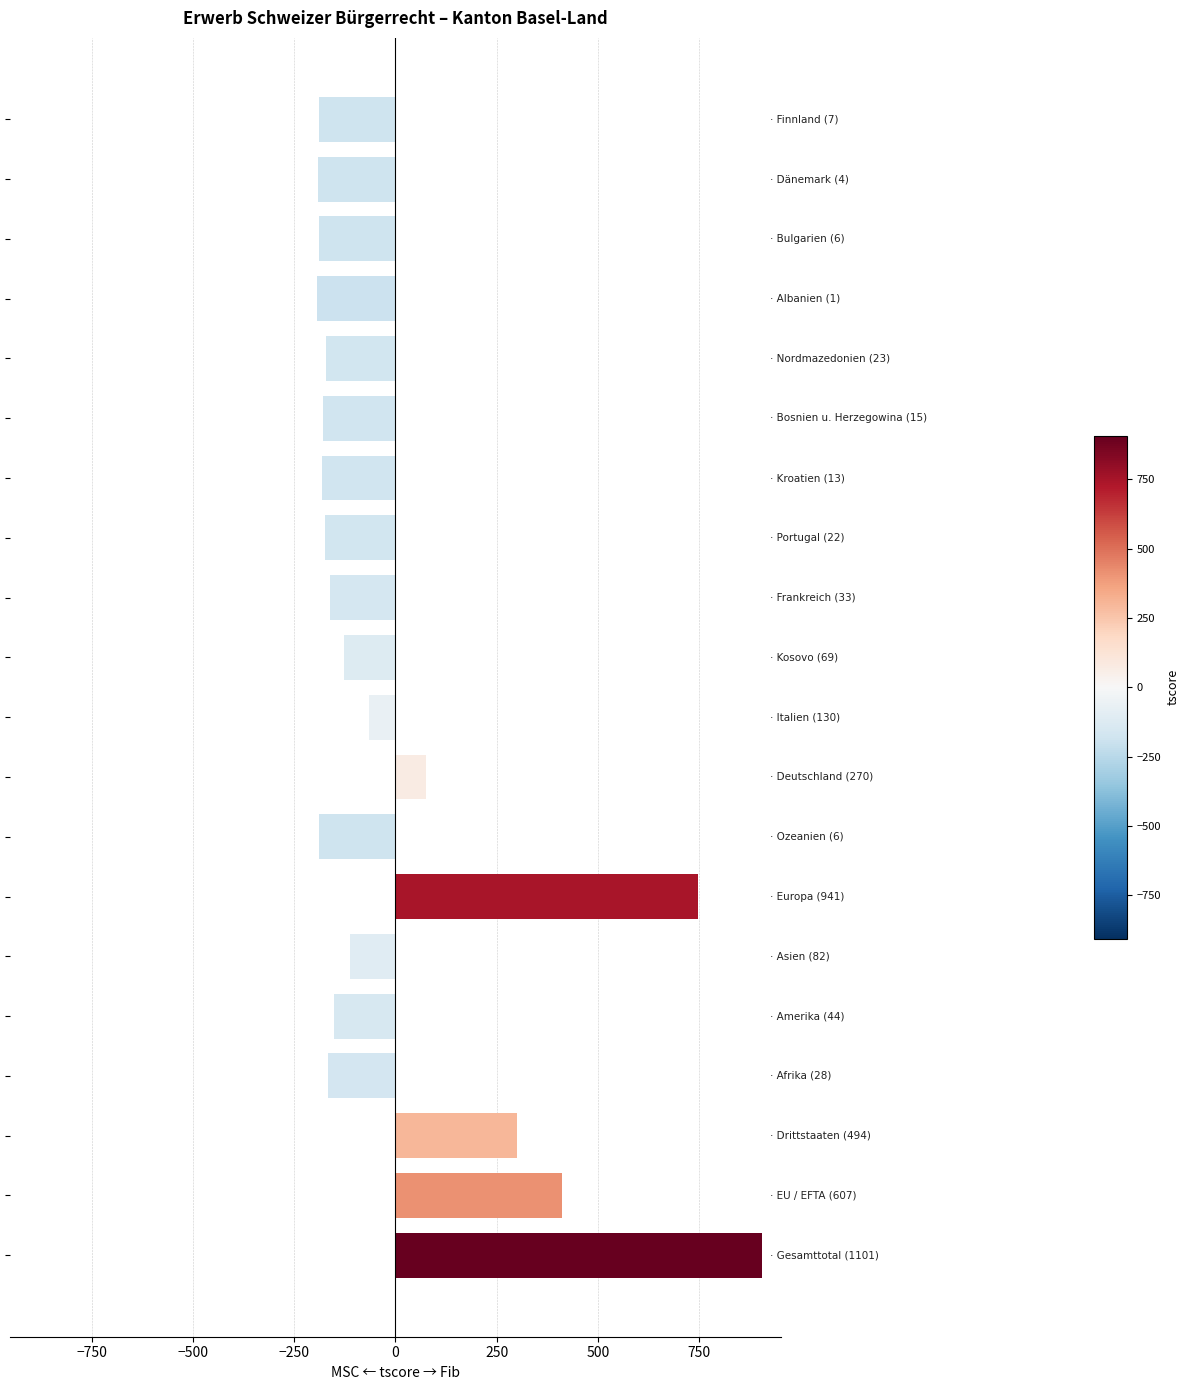

What is the greatest value displayed?

906.2